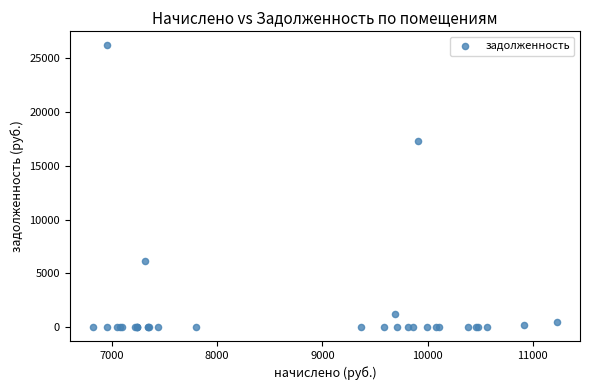

What Y value in the scatter plot is closest to 13101?

17270.1